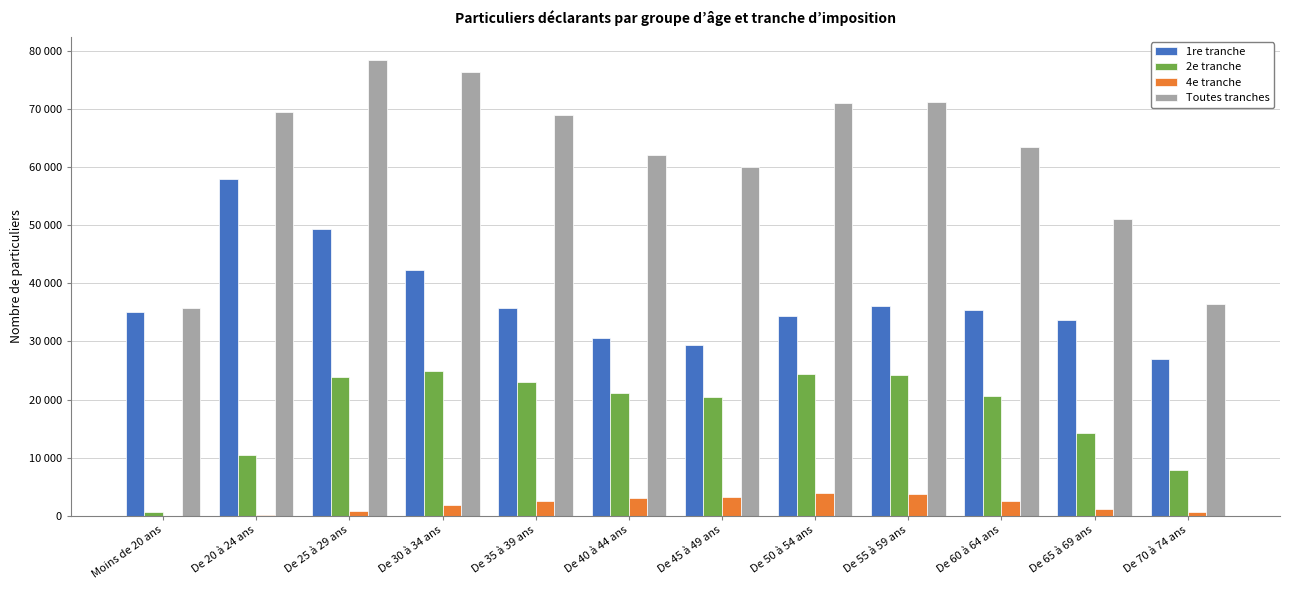

The value of 2e tranche at De 35 à 39 ans is 23010. True or false?

True